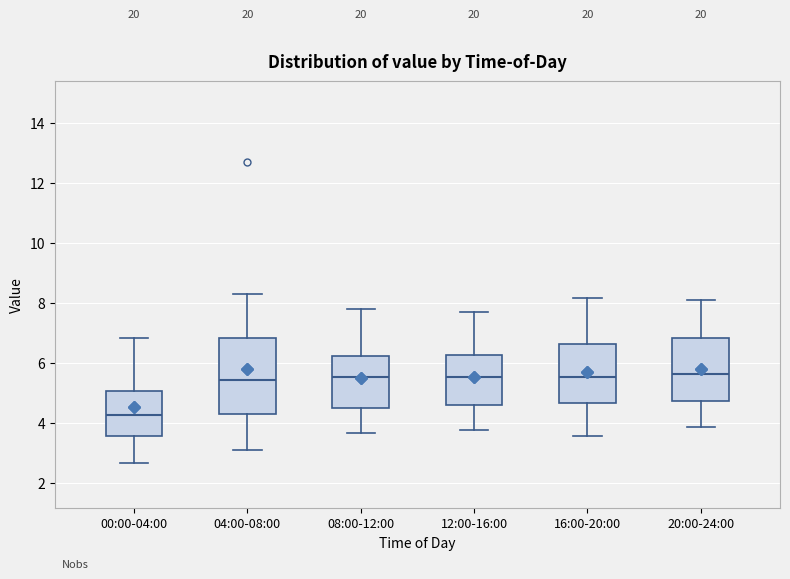

Where is the lower edge of the box for 08:00-12:00 on the y-axis? The values are not printed on the chart, so give them approximately, as read against the axis.

4.6